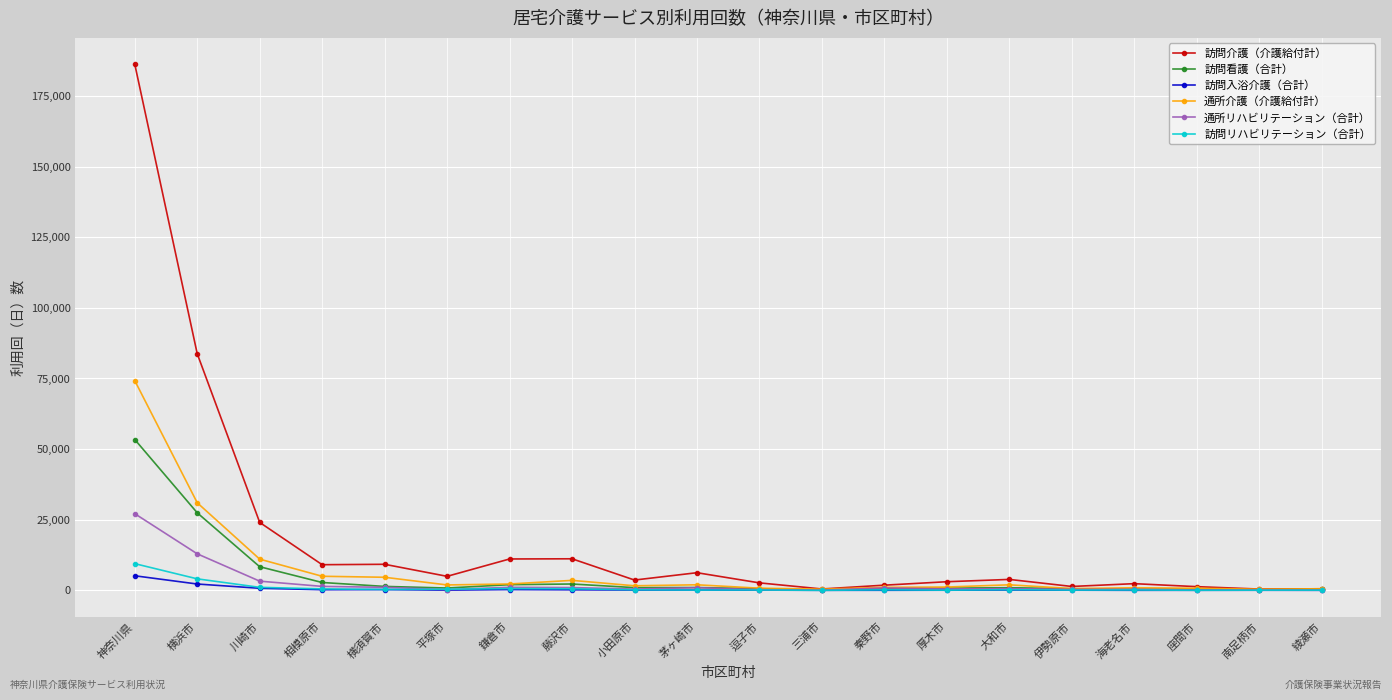

How many distinct data groups are displayed?

6